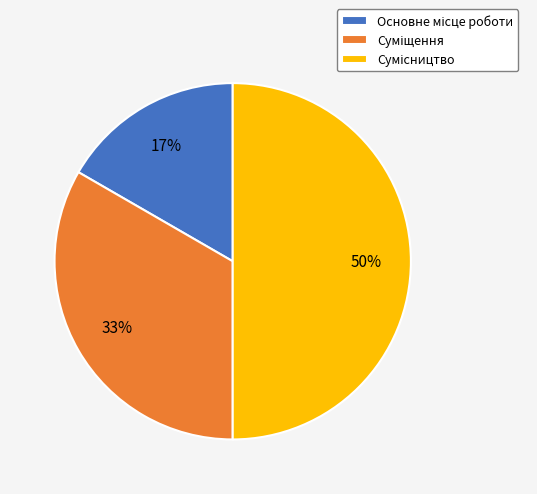

How many slices are in this pie chart?

3